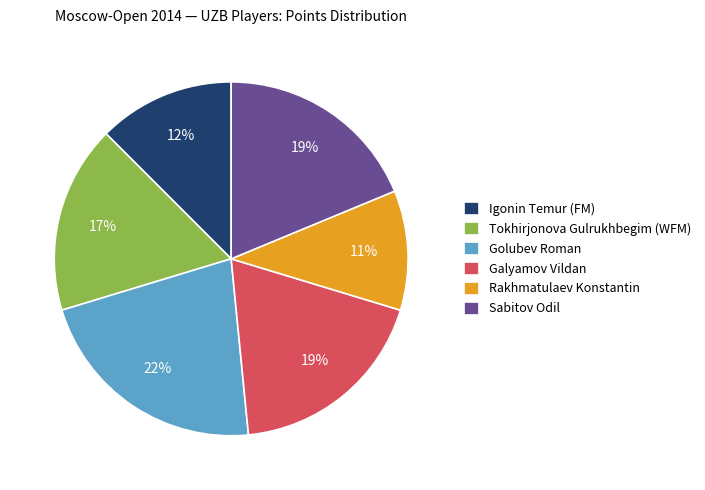

Count the number of slices in the pie.

6